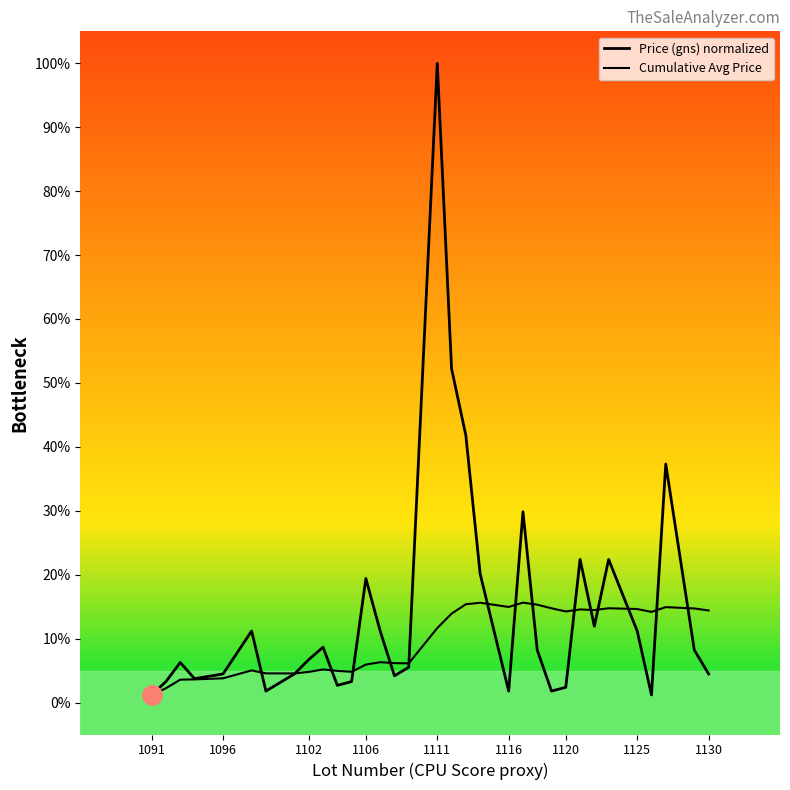

What is the difference between the second highest and minimum values in the Price (gns) normalized series?

51.0